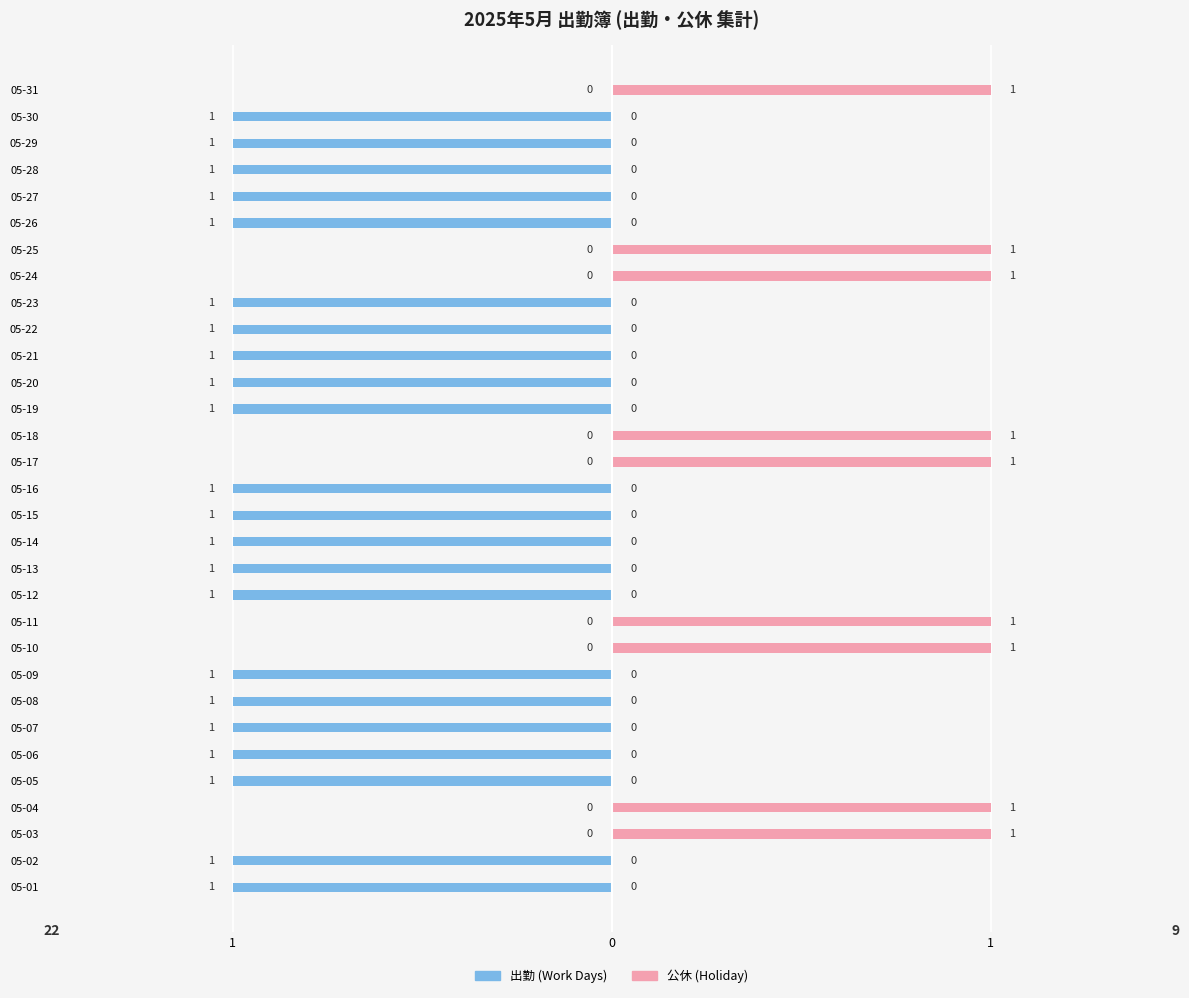

Which series changed the most between 05-08 and 05-19?

出勤 (Work)